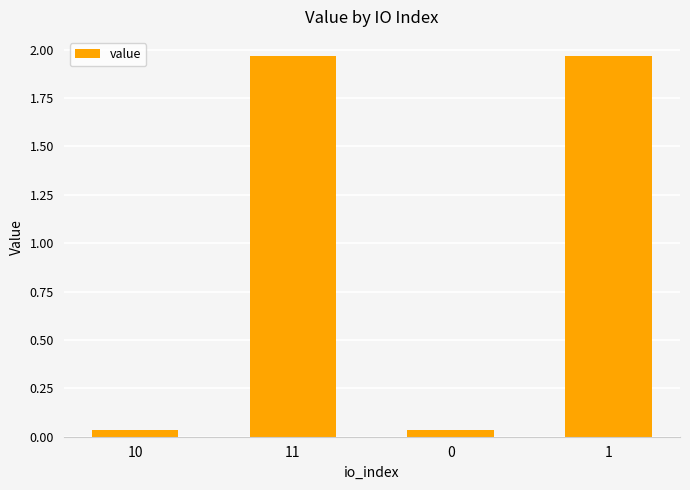

What is the label of the 3rd bar from the right?

11